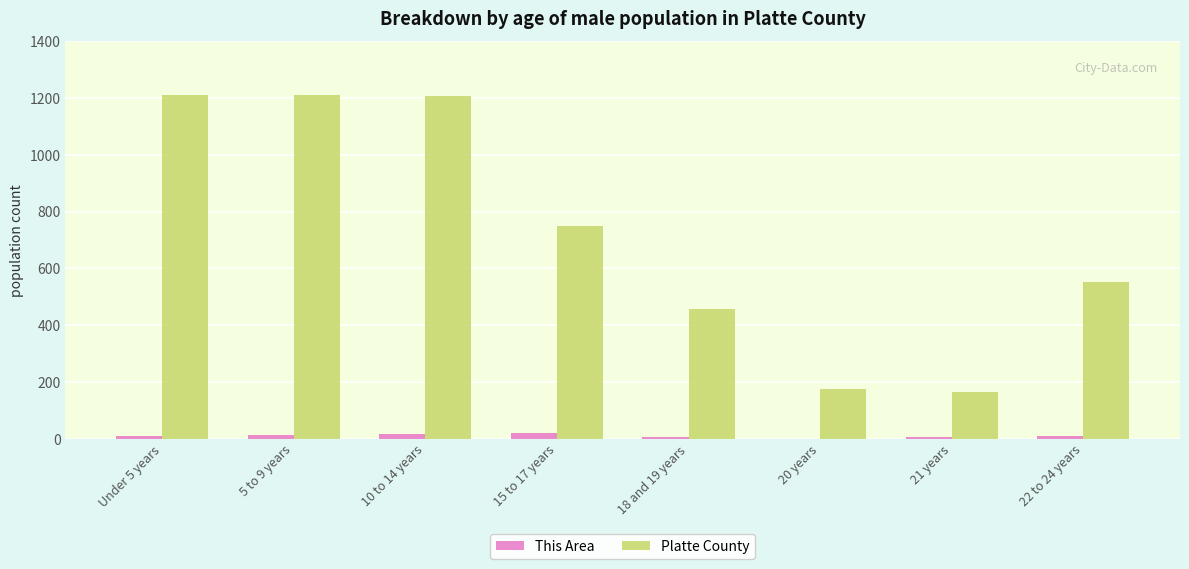

What is the sum of the Platte County values at 18 and 19 years and 10 to 14 years?

1665